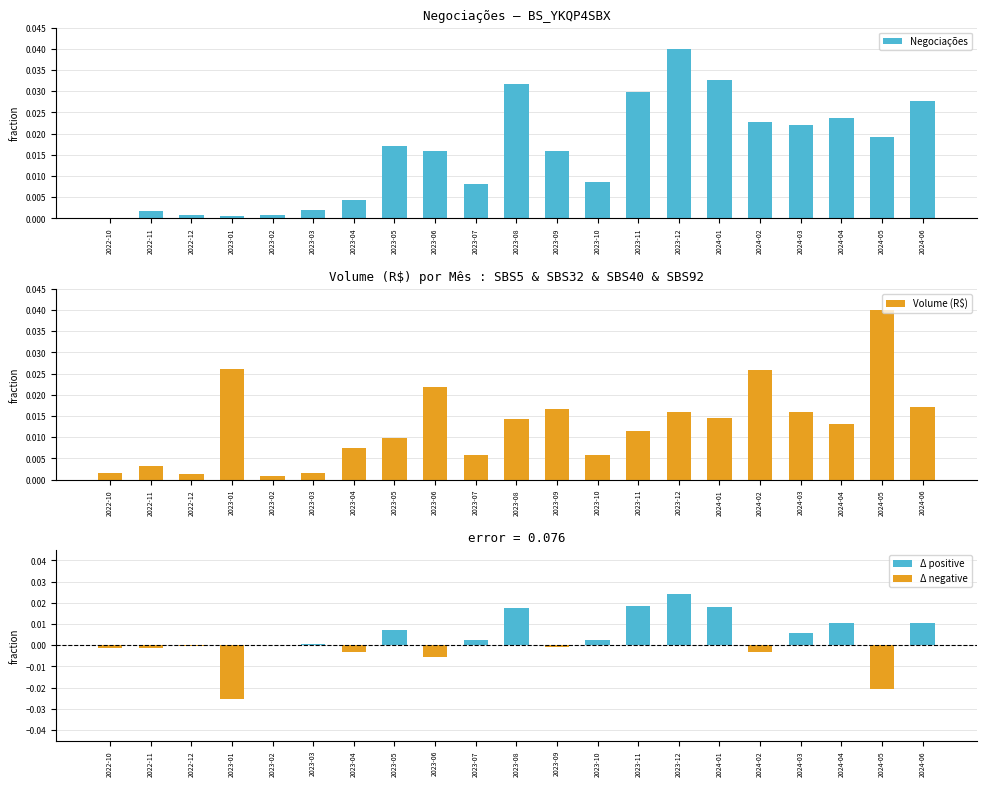

Which category has the lowest value in the Negociações series?

2022-10